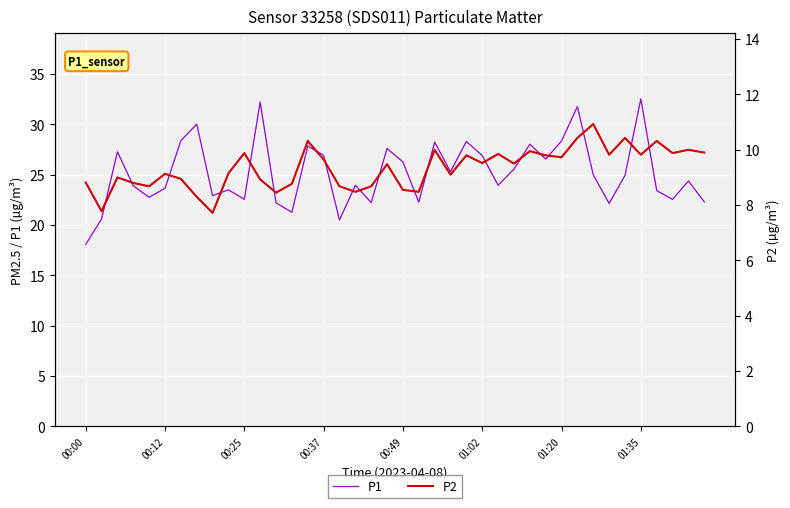

Reading right to left, list all the values displayed in this chart.

P1: 22.3	24.4	22.6	23.4	32.5	24.9	22.1	25.0	31.8	28.4	26.6	28.0	25.6	23.9	26.9	28.3	25.3	28.2	22.3	26.3	27.6	22.2	23.9	20.5	26.9	27.9	21.3	22.2	32.2	22.6	23.5	22.9	30.0	28.4	23.6	22.8	23.9	27.3	20.6	18.1
P2: 9.9	10.0	9.9	10.3	9.8	10.4	9.8	10.9	10.4	9.7	9.8	9.9	9.5	9.8	9.5	9.8	9.1	10.0	8.5	8.6	9.5	8.7	8.5	8.7	9.7	10.3	8.8	8.4	8.9	9.9	9.2	7.7	8.3	8.9	9.1	8.7	8.8	9.0	7.8	8.8